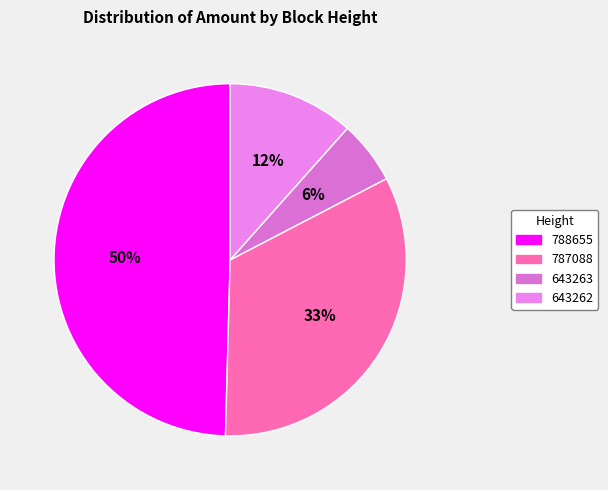

Which slice is the largest?

788655